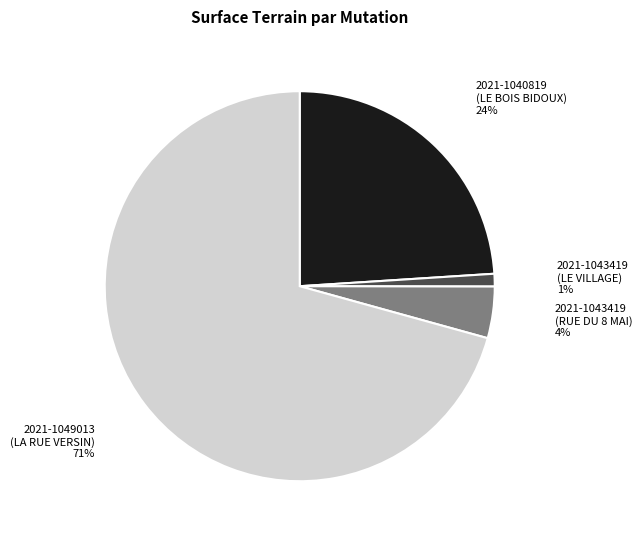

How many slices are in this pie chart?

4